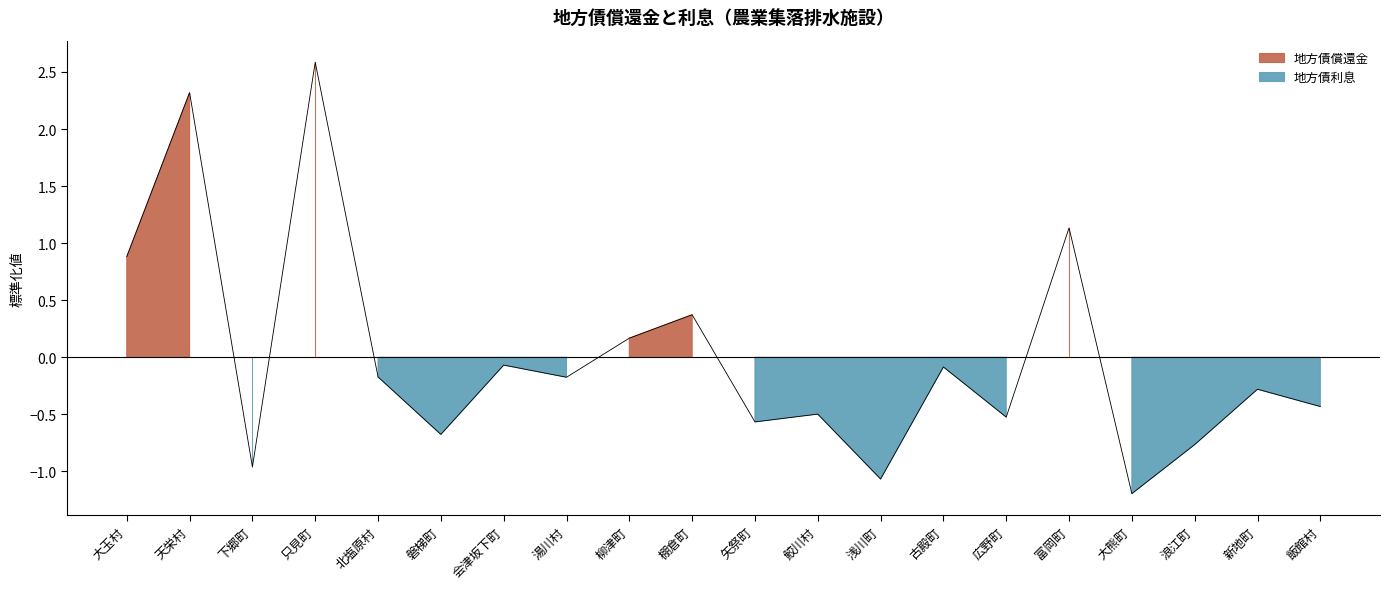

What is the sum of the values at 浪江町 and 富岡町?

0.4